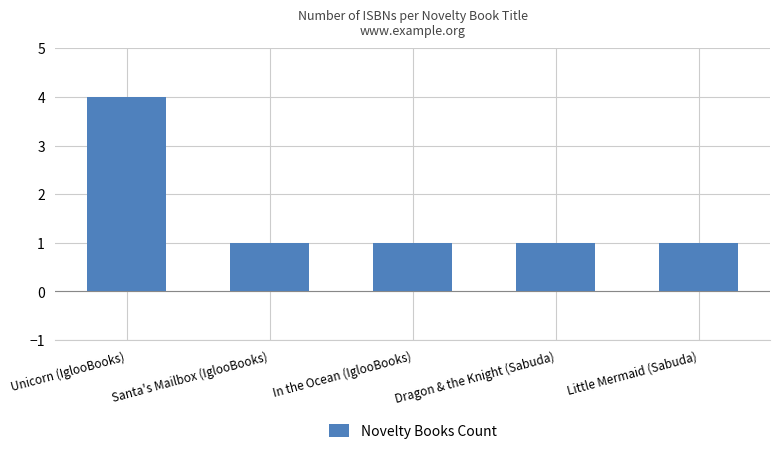

The value at Santa's Mailbox (IglooBooks) is 1. True or false?

True